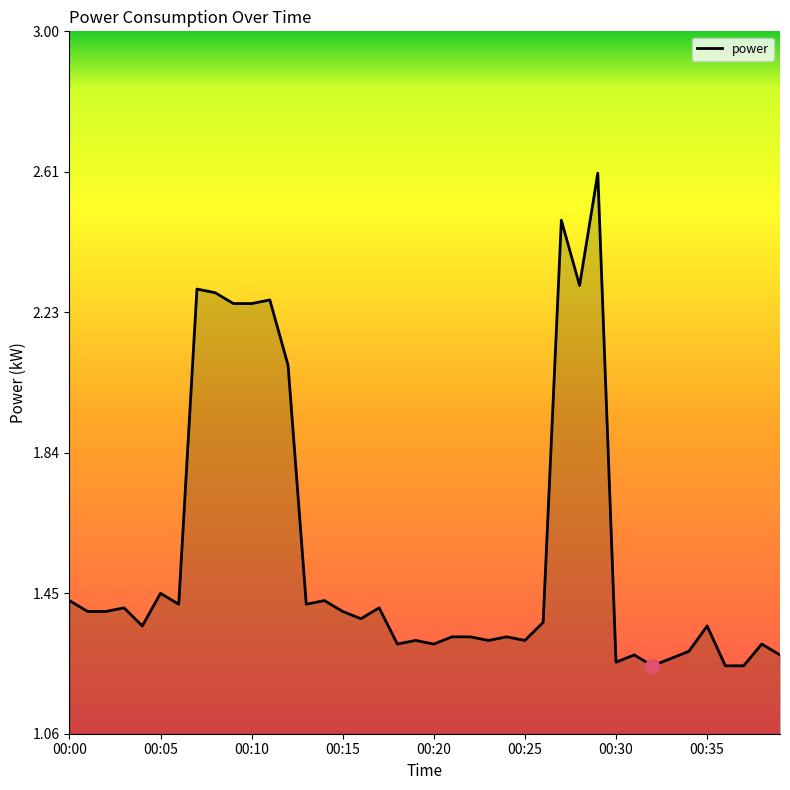

What is the greatest value displayed?

2.6